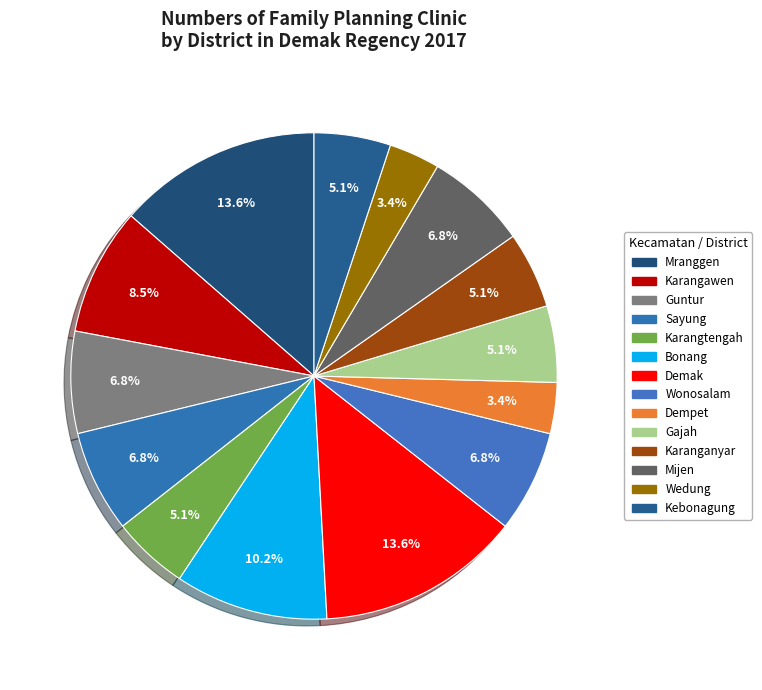

Which slice is the smallest?

Dempet